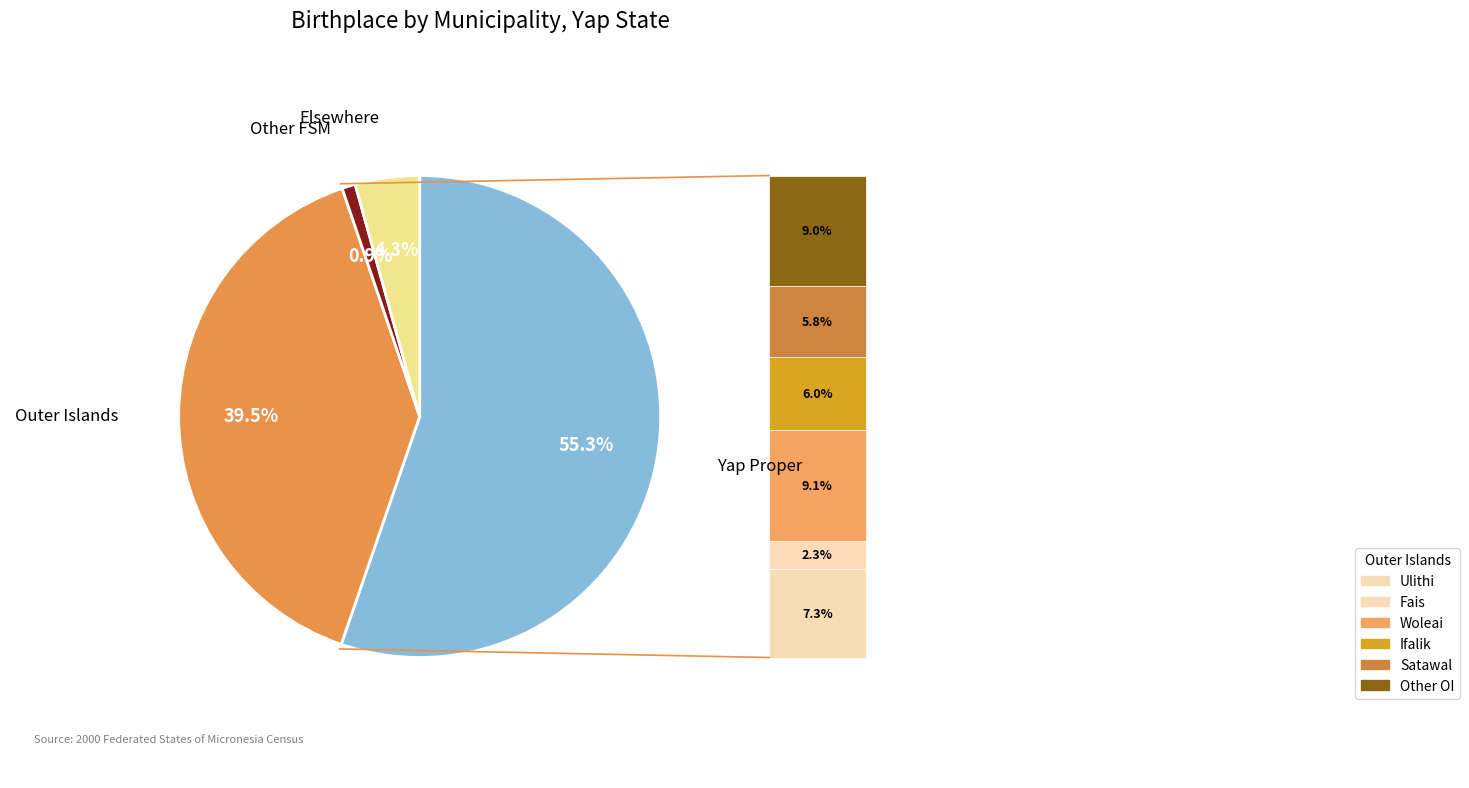

Which category has the smallest portion of the pie?

Other FSM